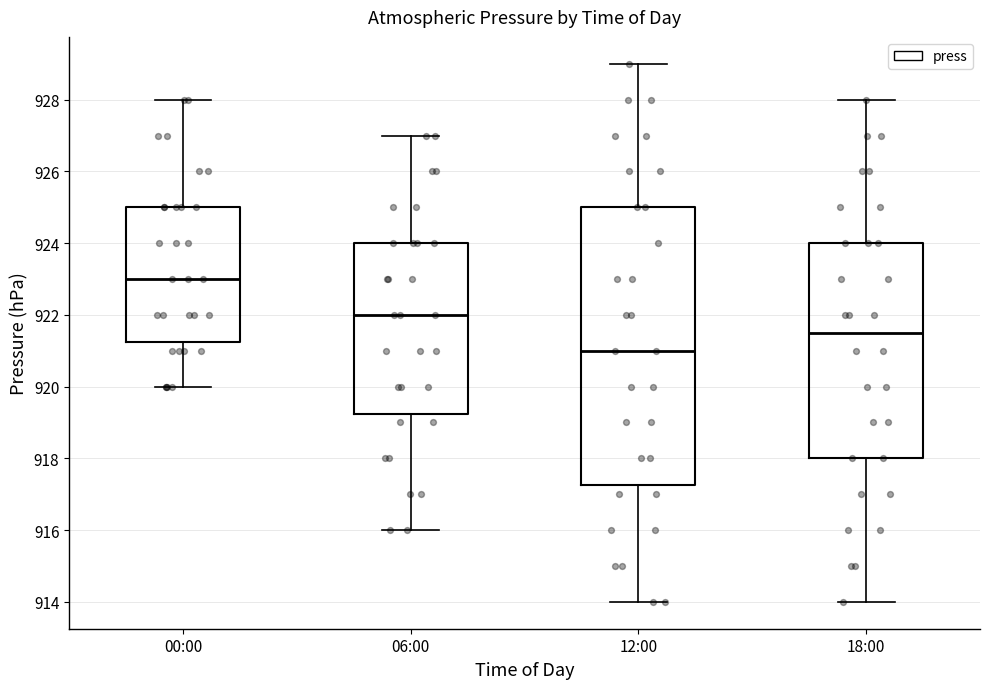

Reading left to right, transcribe this box plot: for each box, give where its median line is, the range the box spans, and where its two whiskers end, as read against the y-axis. The values are not printed on the chart, so give them approximately, as read against the axis.

00:00: median 923.0, box 921.2 to 925.0, whiskers 920.0 to 928.0
06:00: median 922.0, box 919.2 to 924.0, whiskers 916.0 to 927.0
12:00: median 921.0, box 917.2 to 925.0, whiskers 914.0 to 929.0
18:00: median 921.6, box 918.0 to 924.0, whiskers 914.0 to 928.0